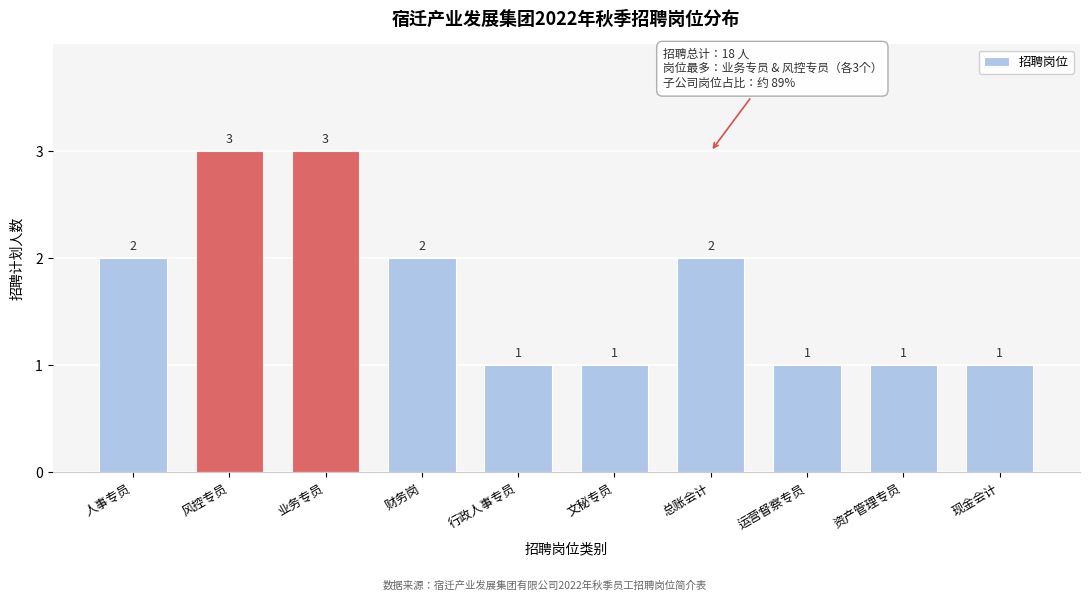

Reading left to right, extract all data points from this chart.

人事专员=2	风控专员=3	业务专员=3	财务岗=2	行政人事专员=1	文秘专员=1	总账会计=2	运营督察专员=1	资产管理专员=1	现金会计=1